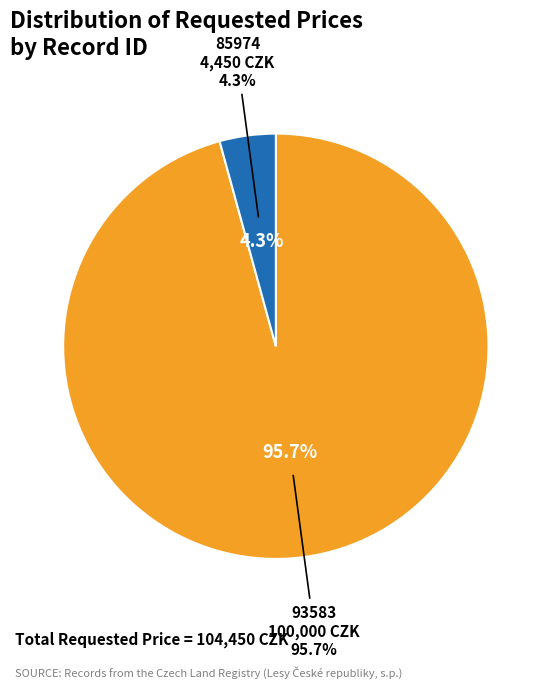

Is it true that 93583 is 99% of the pie?

False